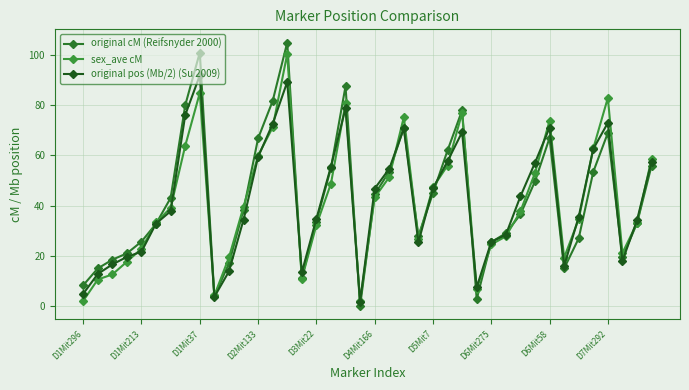

What is the difference between the maximum and minimum values in the original cM (Reifsnyder 2000) series?

105.0